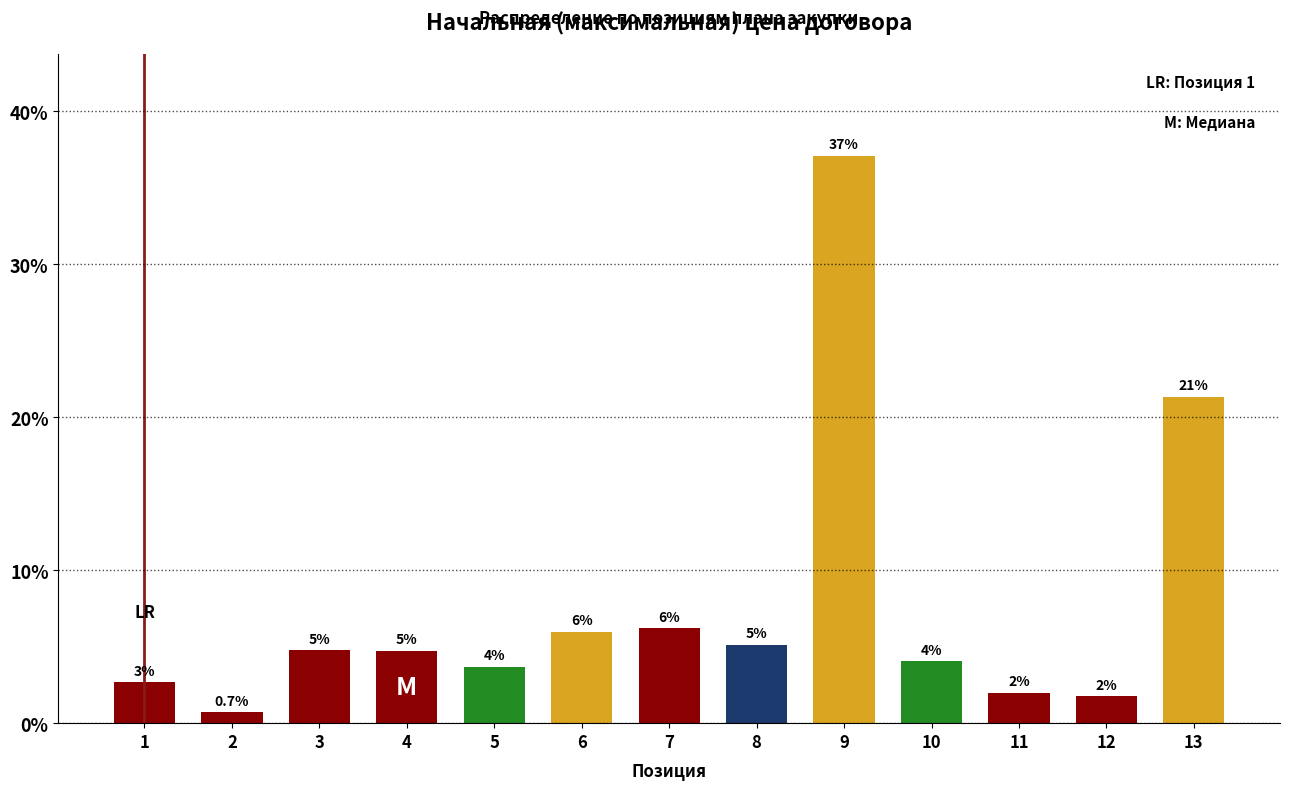

Which label corresponds to the largest value in the chart?

9